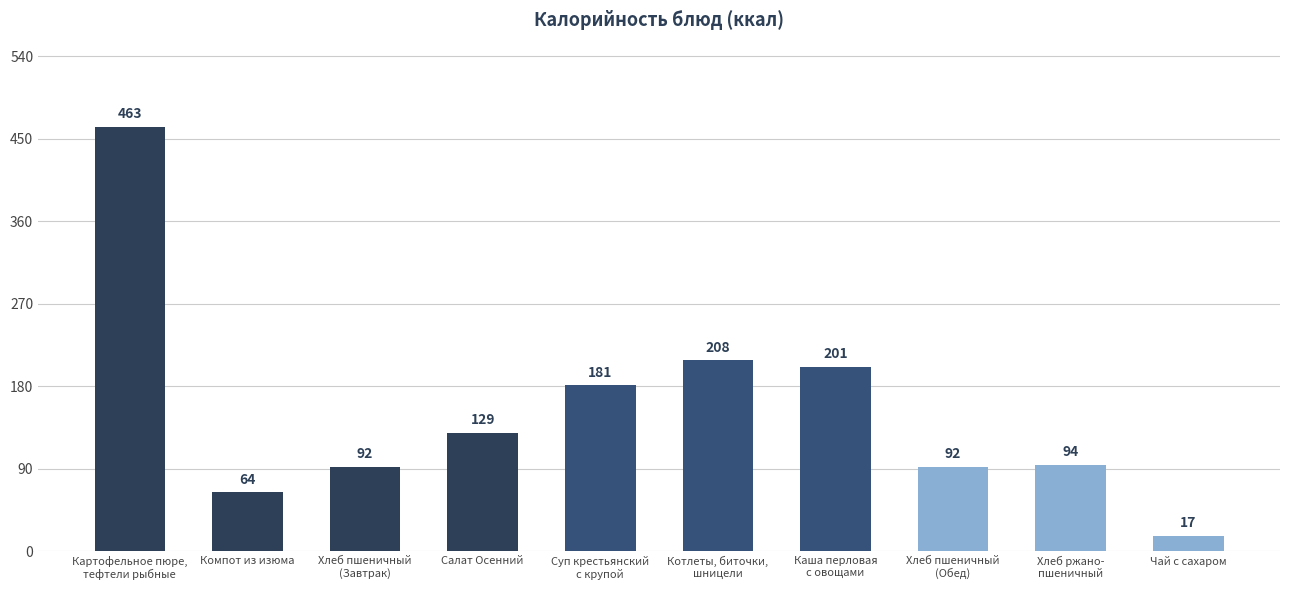

At which category does the chart reach its peak across all series?

Картофельное пюре,
тефтели рыбные